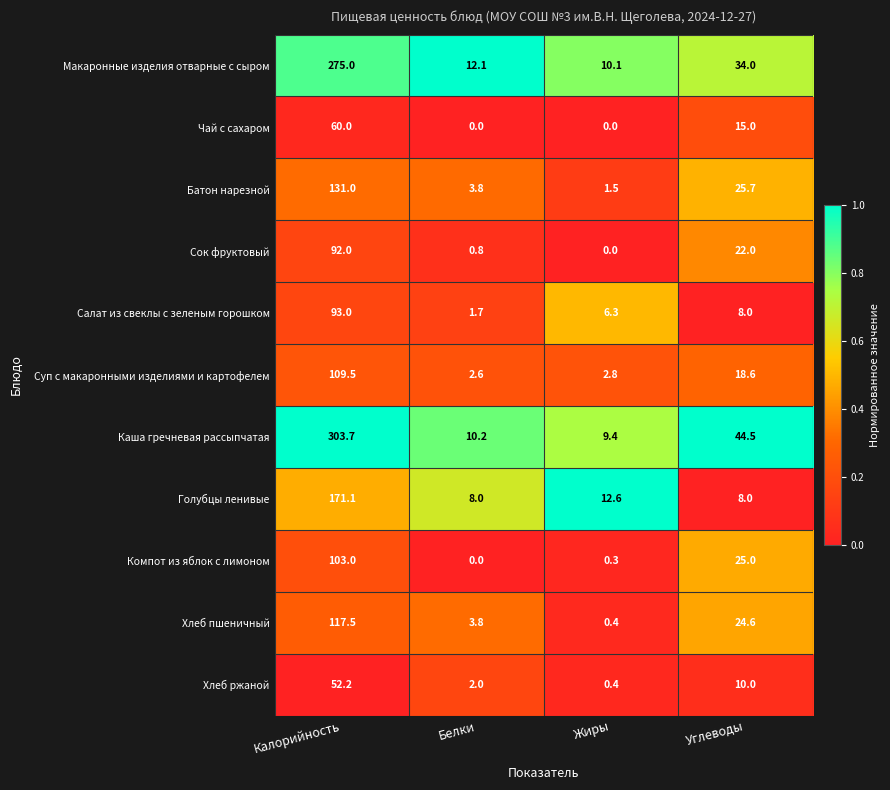

What is the maximum value for Каша гречневая рассыпчатая?

303.7